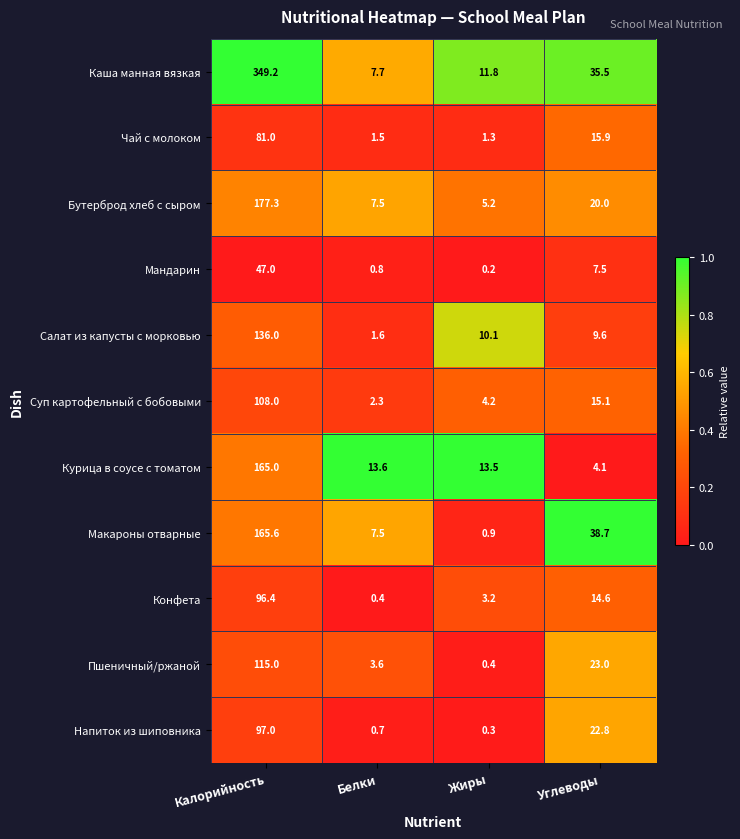

Which series changed the most between Калорийность and Жиры?

Каша манная вязкая